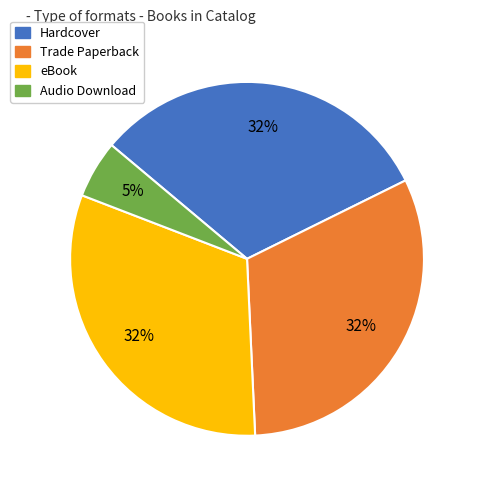

The Audio Download slice represents 18% of the pie. True or false?

False